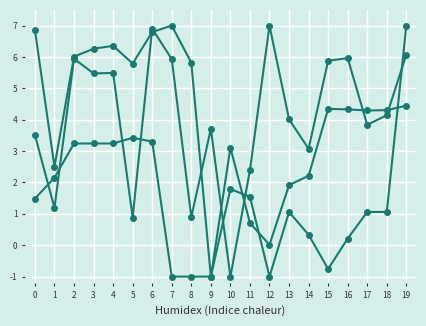

The RPT_LEN series shows 1.1 at 13. True or false?

True